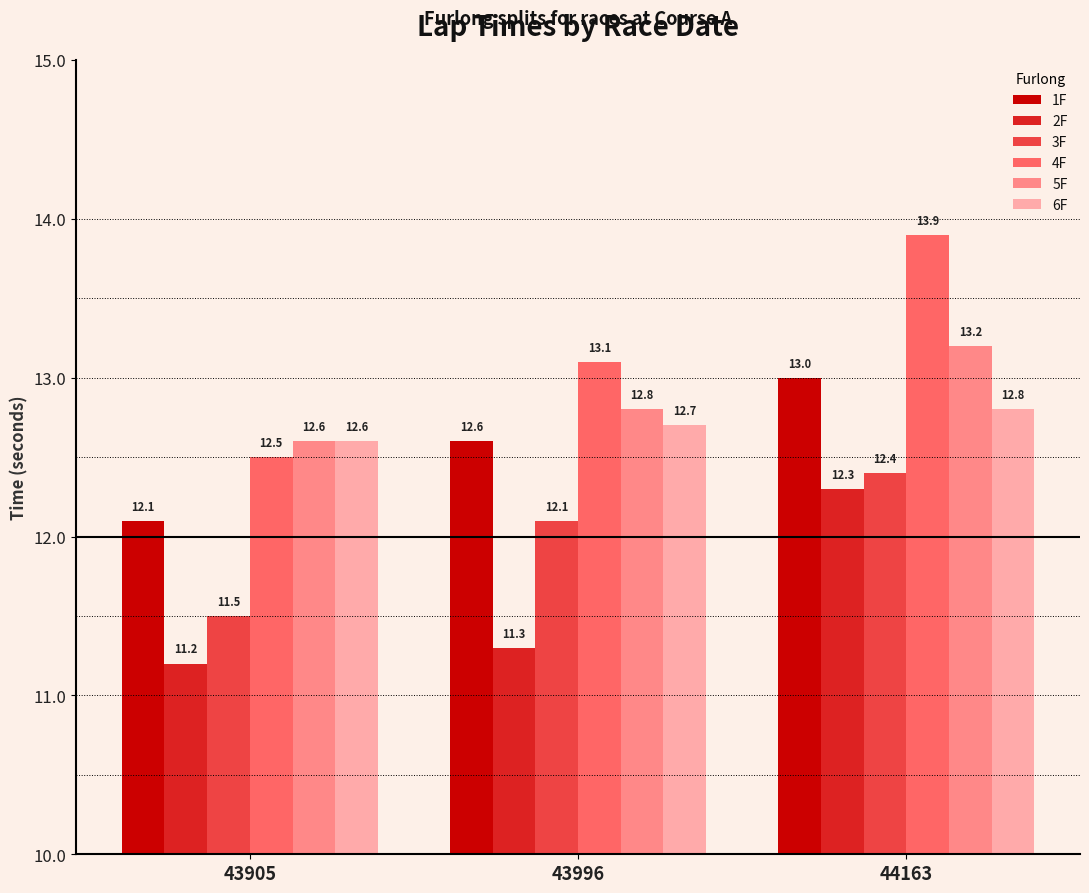

The 6F series shows 12.6 at 43905. True or false?

True